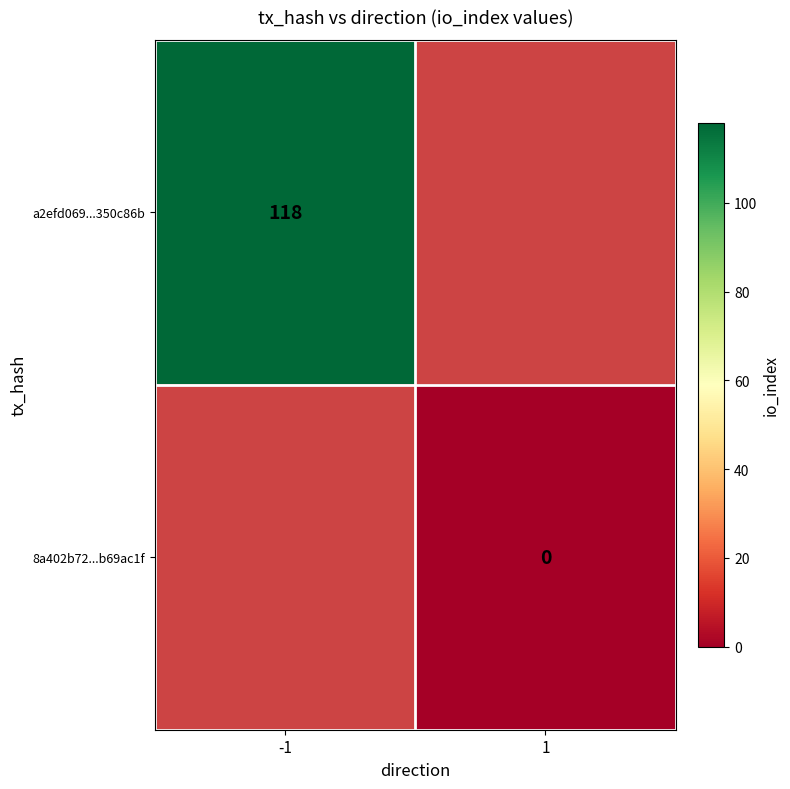

True or false: a2efd069...350c86b has a value of 118 at -1.

True